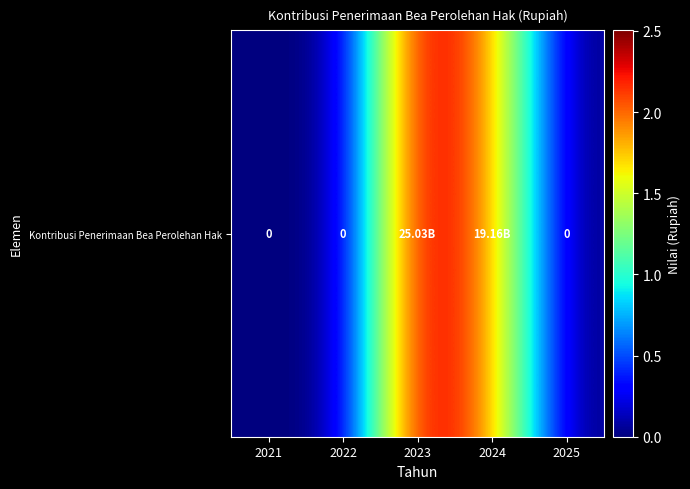

Which has a higher value, 2021 or 2022?

2021